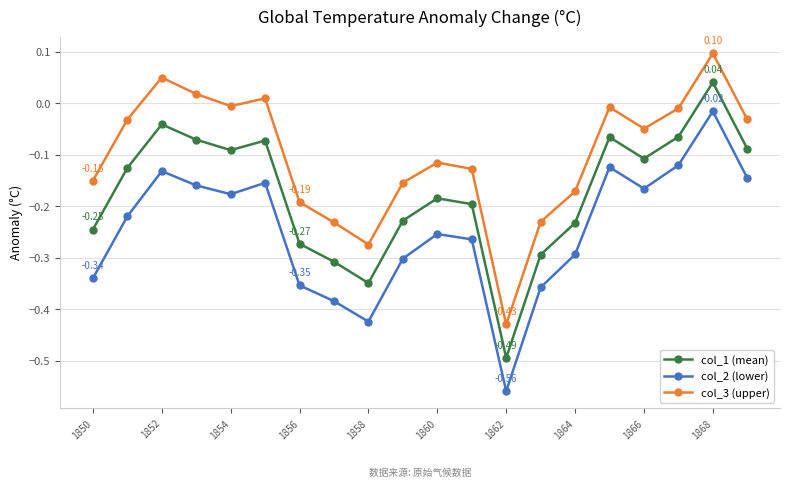

True or false: col_3 (upper) and col_2 (lower) cross at least once.

False